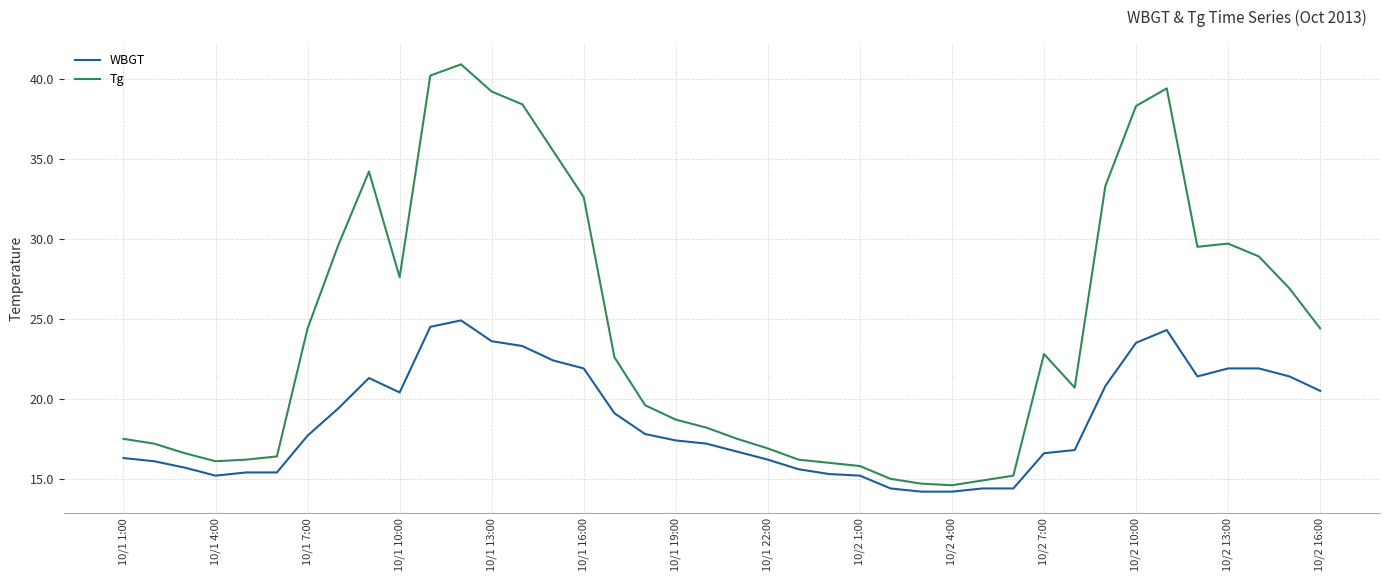

In Tg, how many points are higher than both neighbors (excluding endpoints)?

5